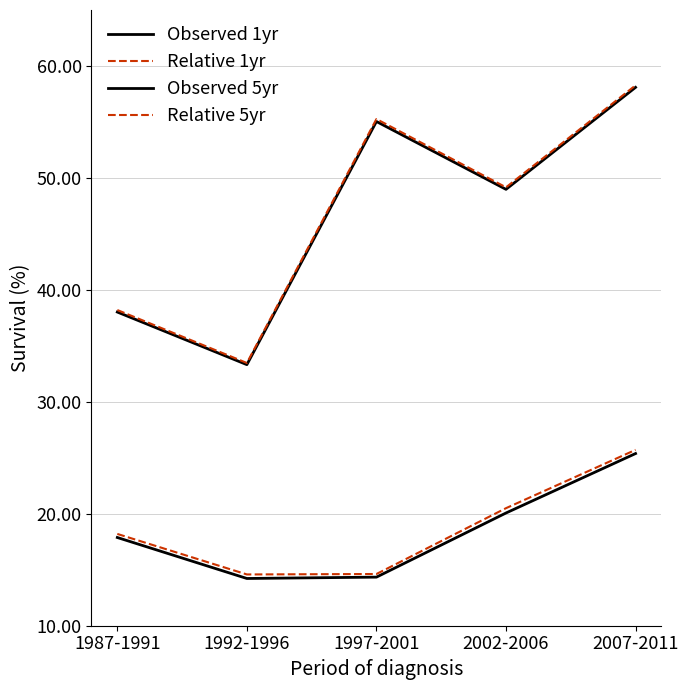

How many lines are shown in the chart?

4